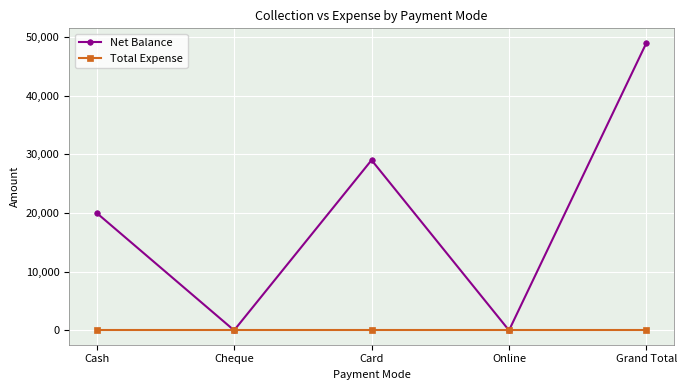

What is the label of the 4th point from the left?

Online